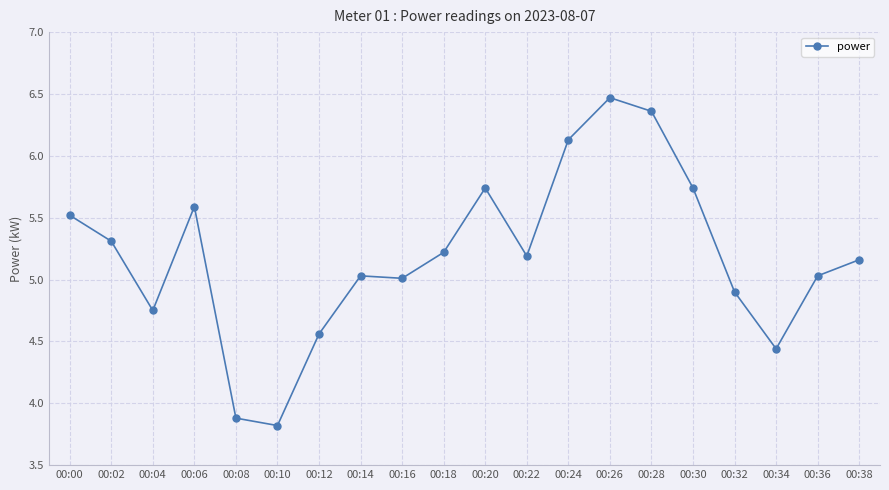

At which label does the data first exceed 5?

00:00